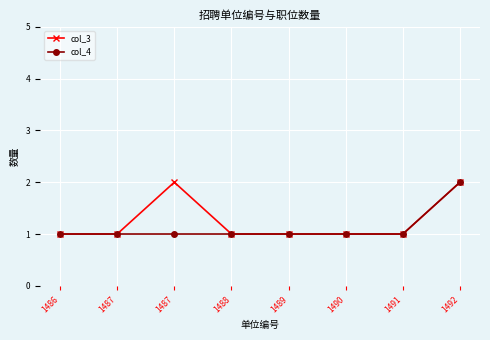

At how many categories does at least one series exceed 1?

2